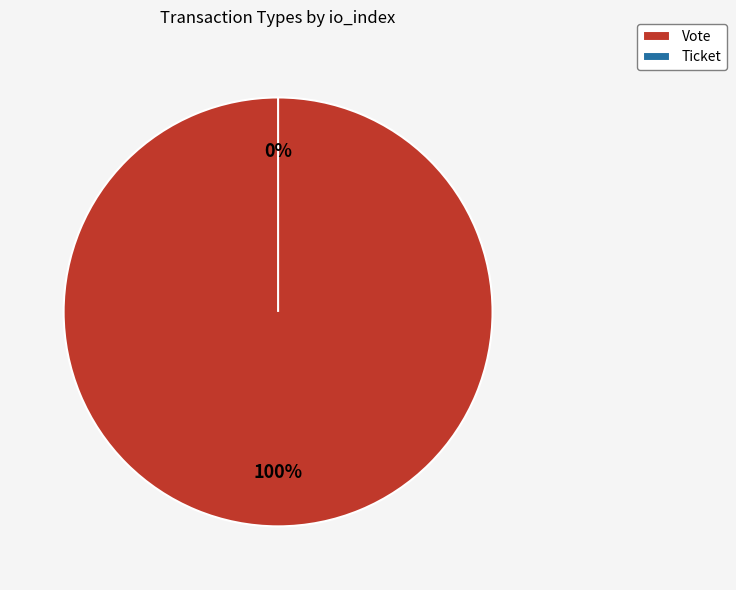

Which category has the smallest portion of the pie?

Ticket